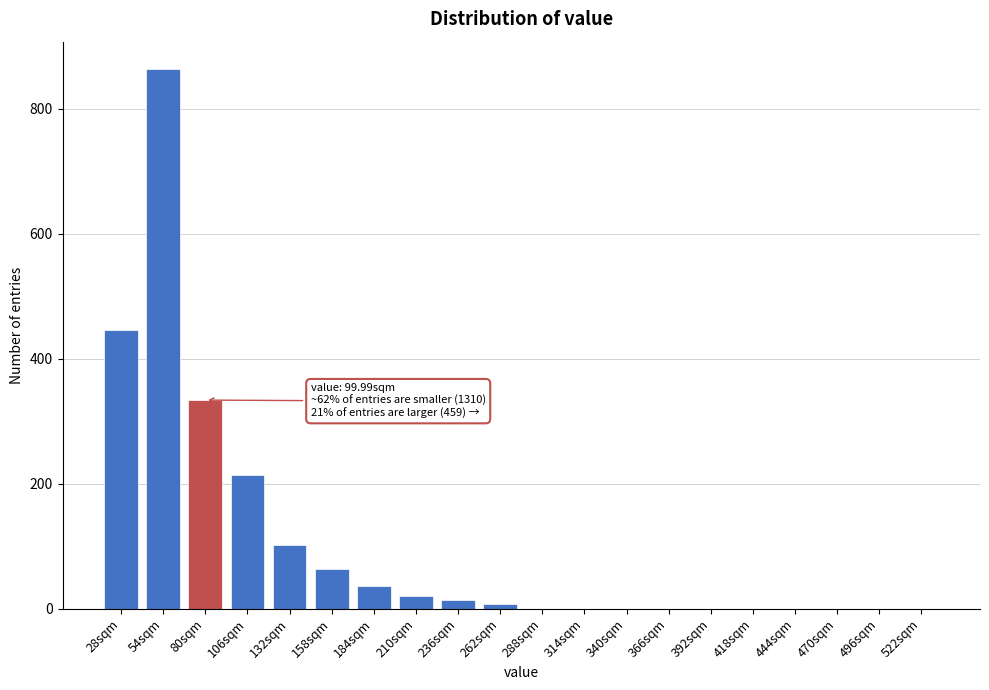

Reading left to right, extract all data points from this chart.

28sqm=446	54sqm=864	80sqm=334	106sqm=214	132sqm=102	158sqm=64	184sqm=37	210sqm=20	236sqm=14	262sqm=8	288sqm=0	314sqm=0	340sqm=0	366sqm=0	392sqm=0	418sqm=0	444sqm=0	470sqm=0	496sqm=0	522sqm=0